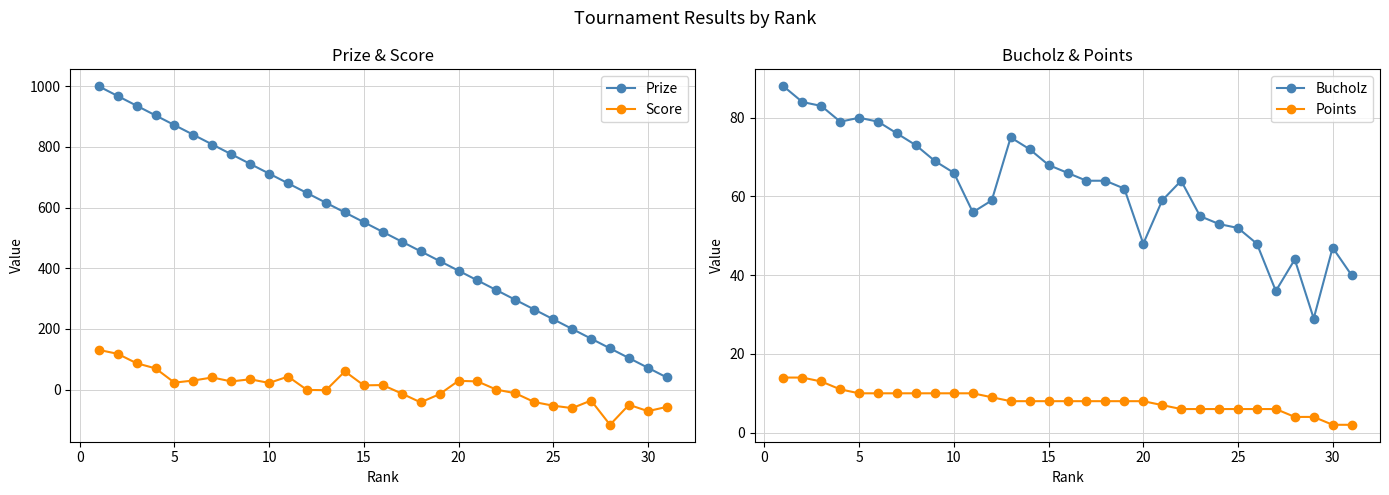

What is the value of the Score point at the 11th from the left?

70